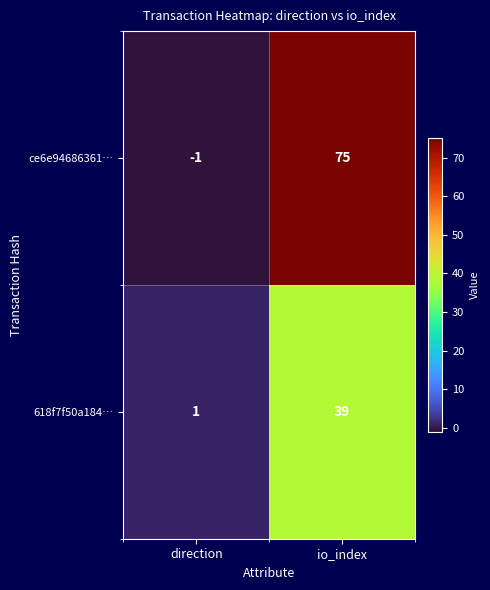

True or false: ce6e94686361… has a value of -2 at direction.

False